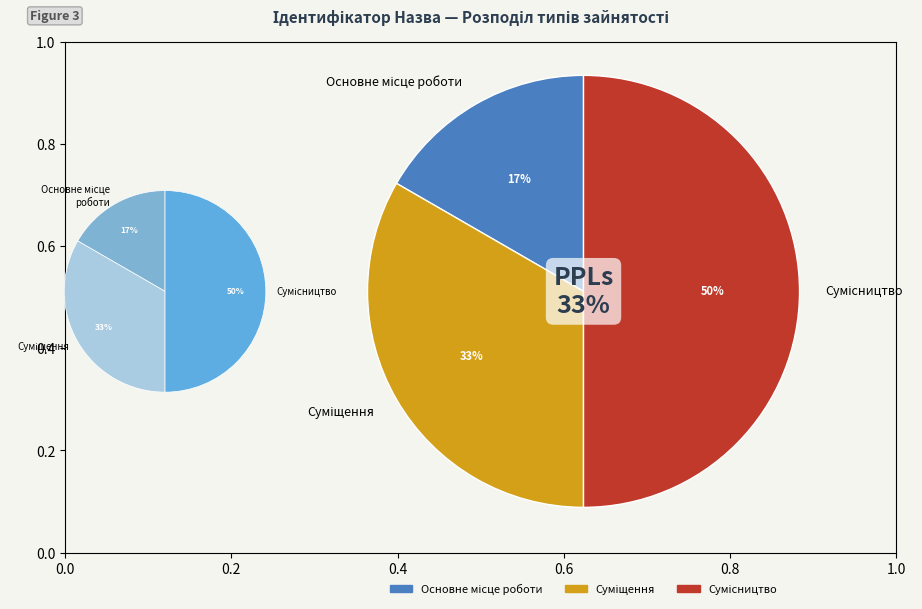

Between Сумісництво and Суміщення, which is larger?

Сумісництво